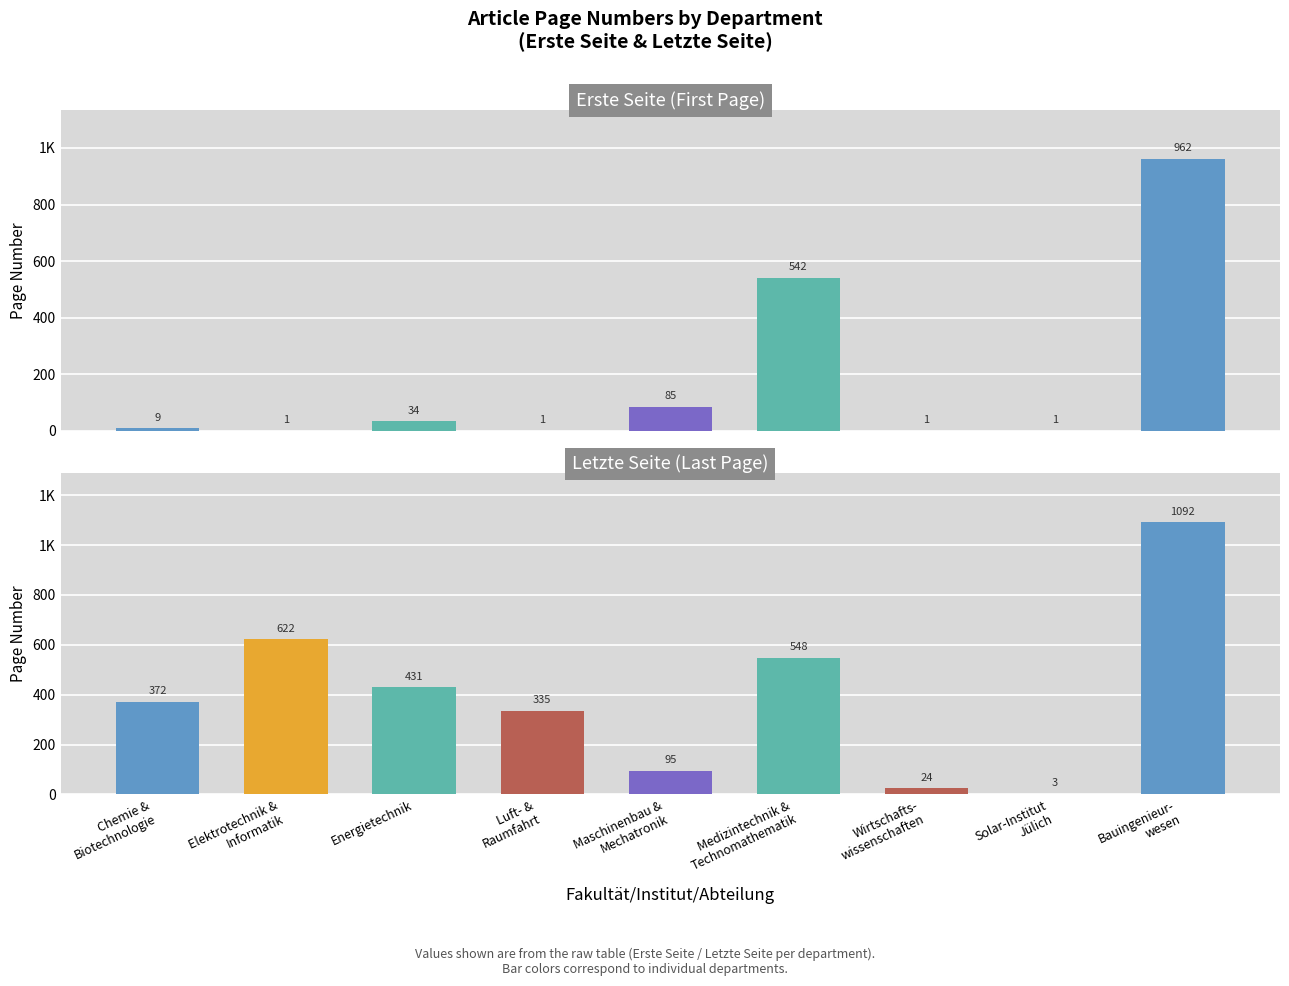

Rank the series by their average value, from lowest to highest.

Erste Seite, Letzte Seite